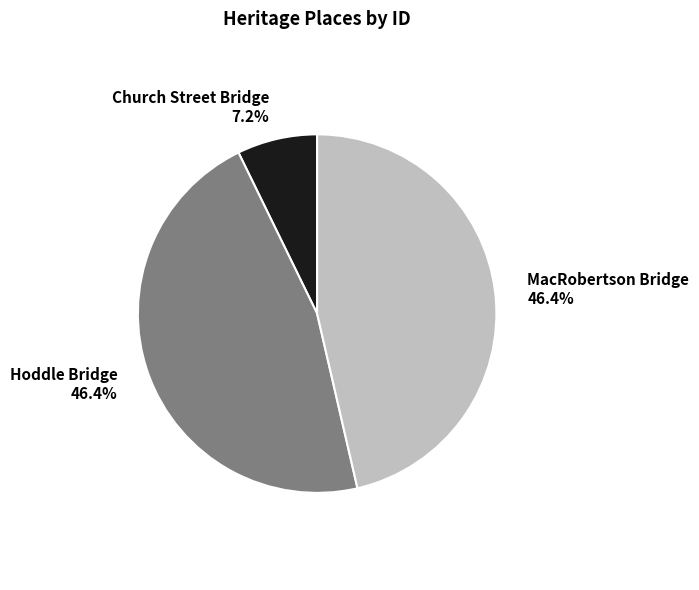

Is there any slice that represents more than half of the pie?

No